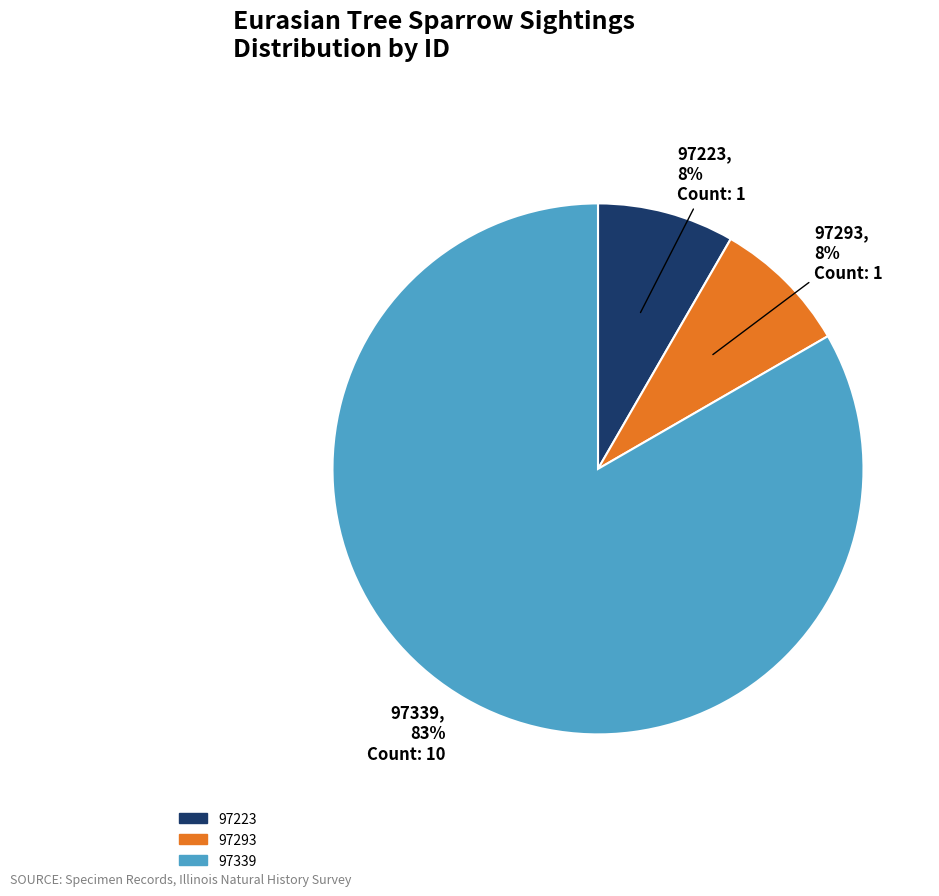

True or false: 97339 accounts for 83% of the total.

True